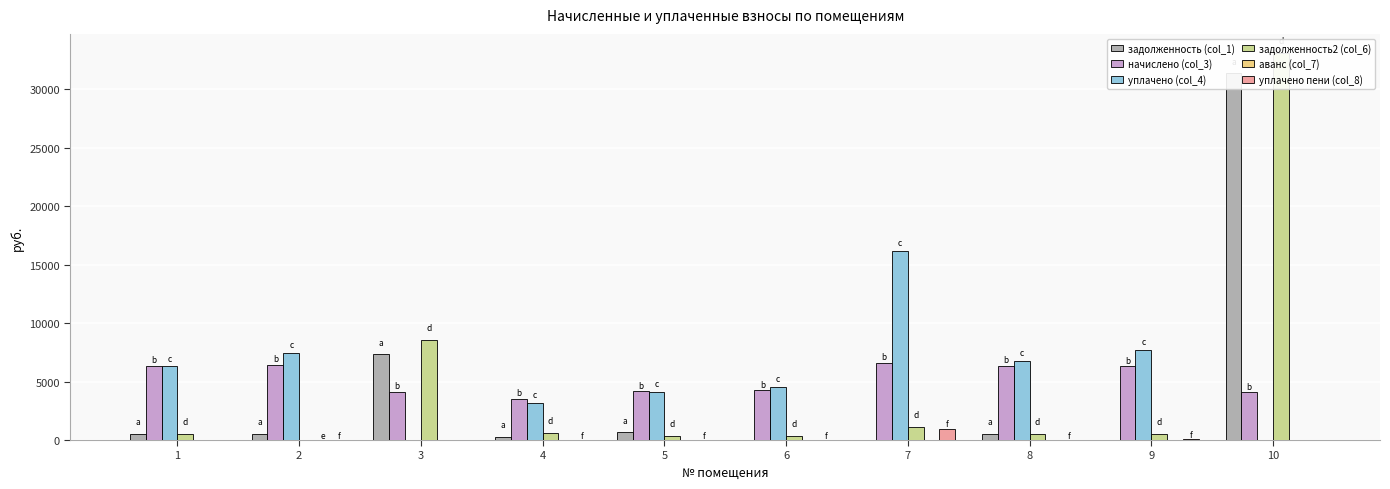

What are all the series names shown in the legend?

задолженность (col_1), начислено (col_3), уплачено (col_4), задолженность2 (col_6), аванс (col_7), уплачено пени (col_8)